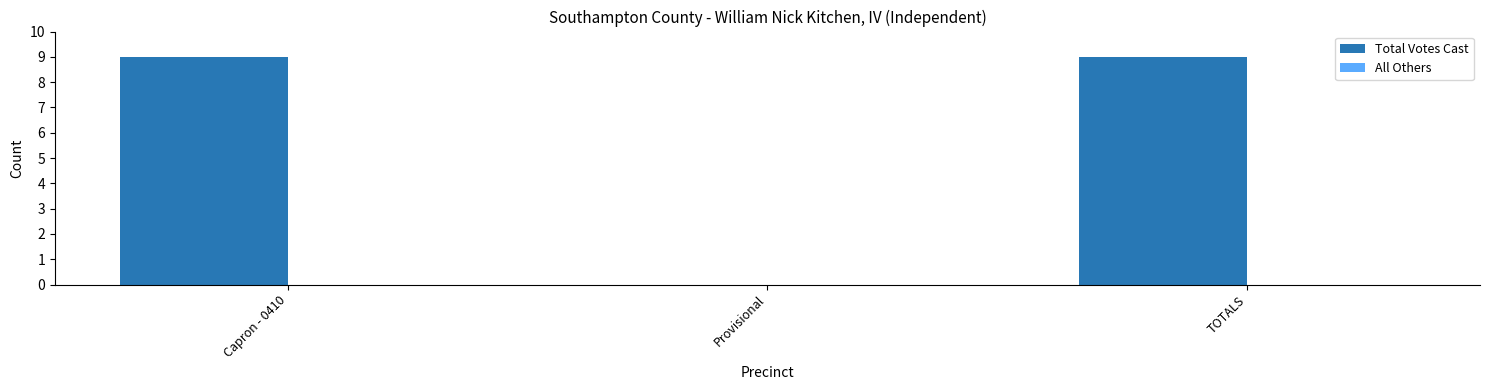

What is the sum of all values?

18